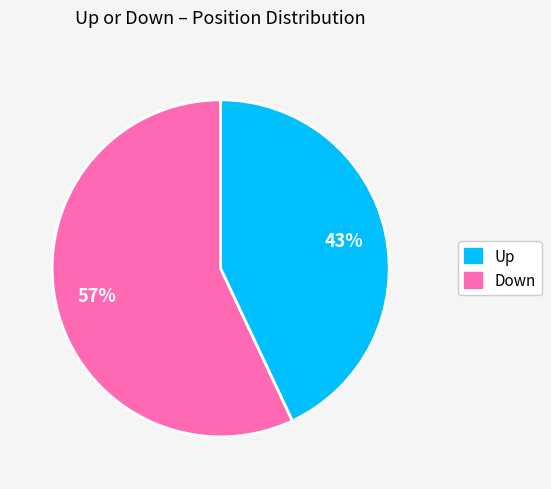

Is there a majority slice in this chart?

Yes